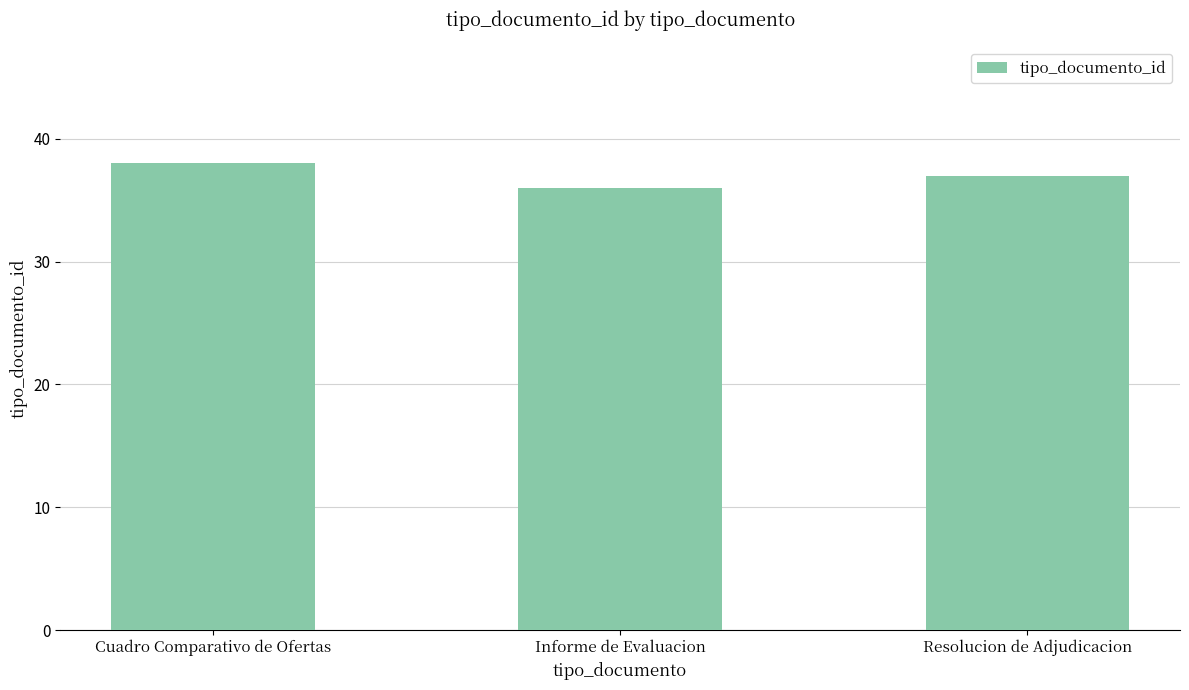

What position from the right is Cuadro Comparativo de Ofertas?

3